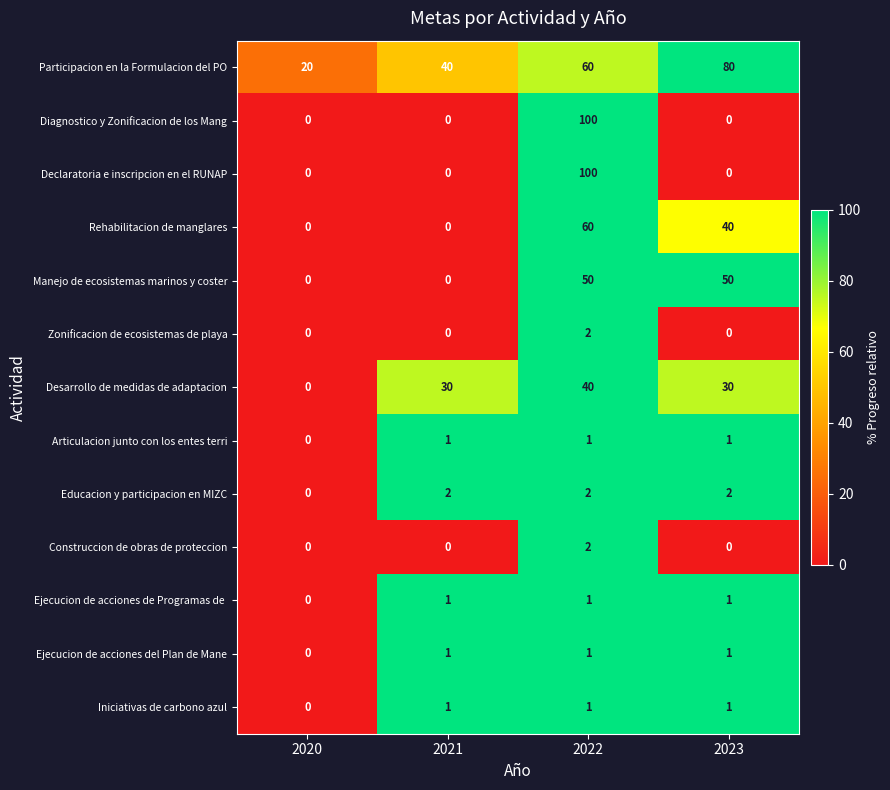

How many distinct data groups are displayed?

13